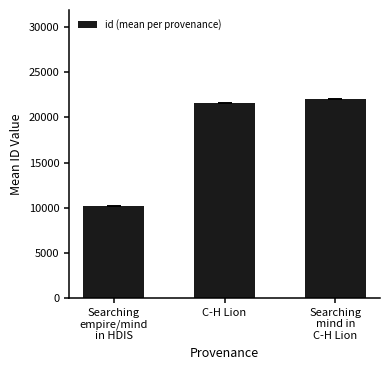

At which label is the value closest to 16075?

C-H Lion